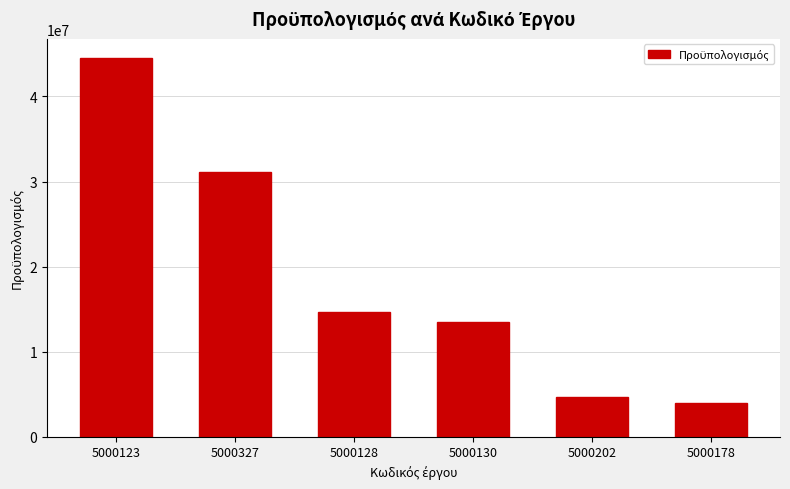

What is the difference between the second highest and second lowest values?

26434493.9